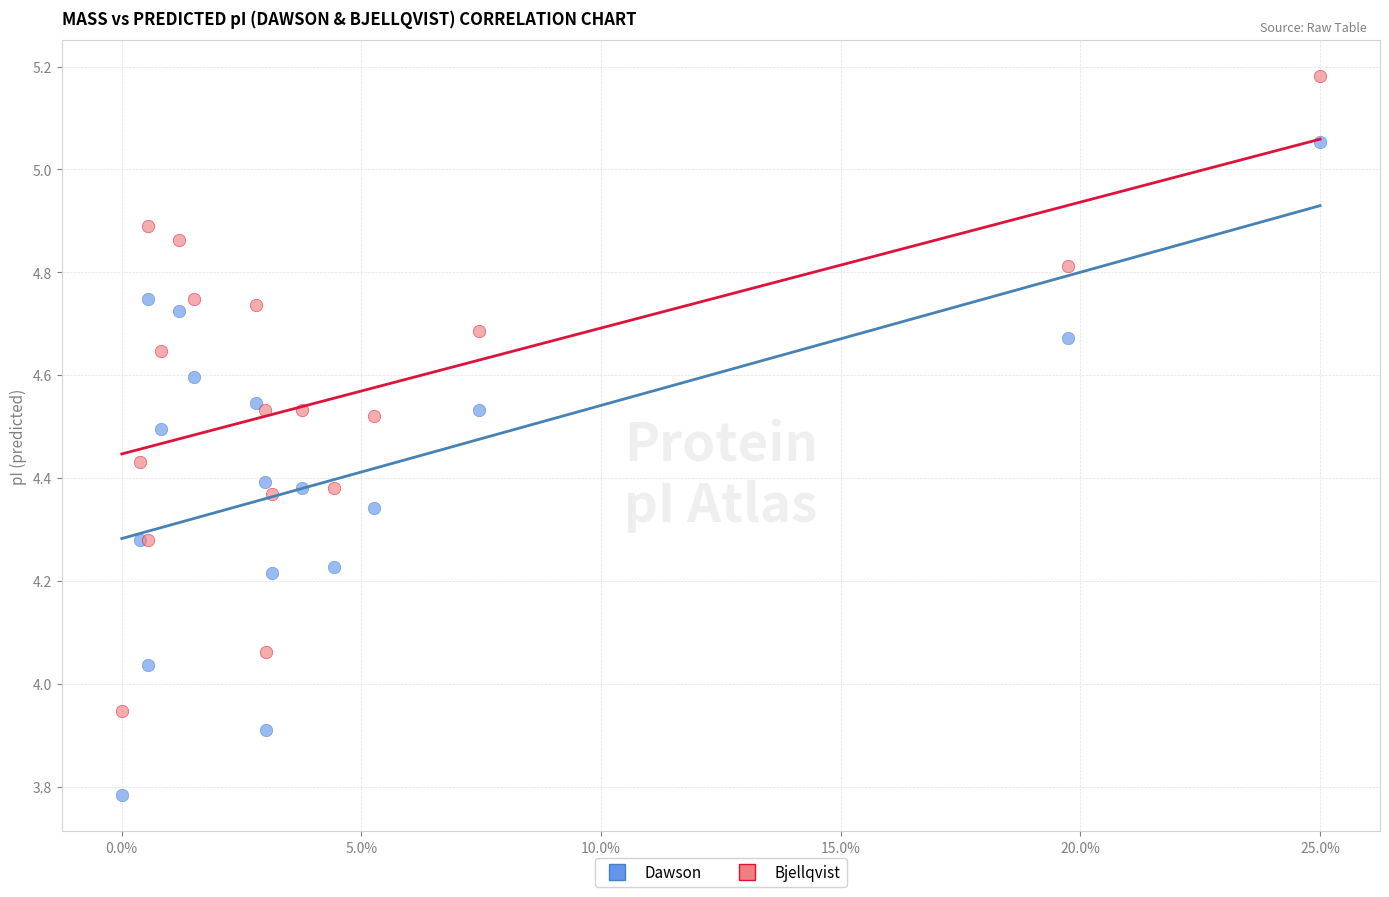

Which series contains the lowest Y value?

Dawson